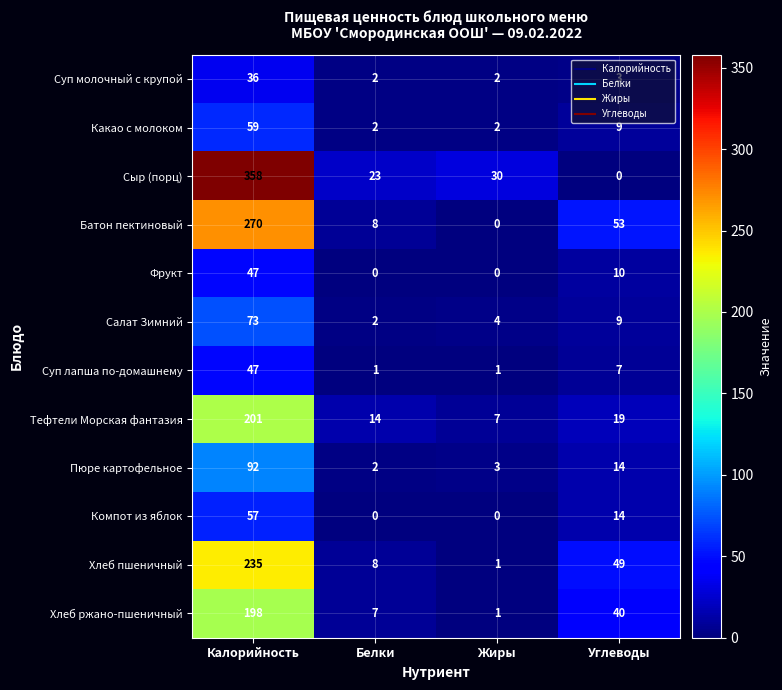

What is the total value across all series at Жиры?

51